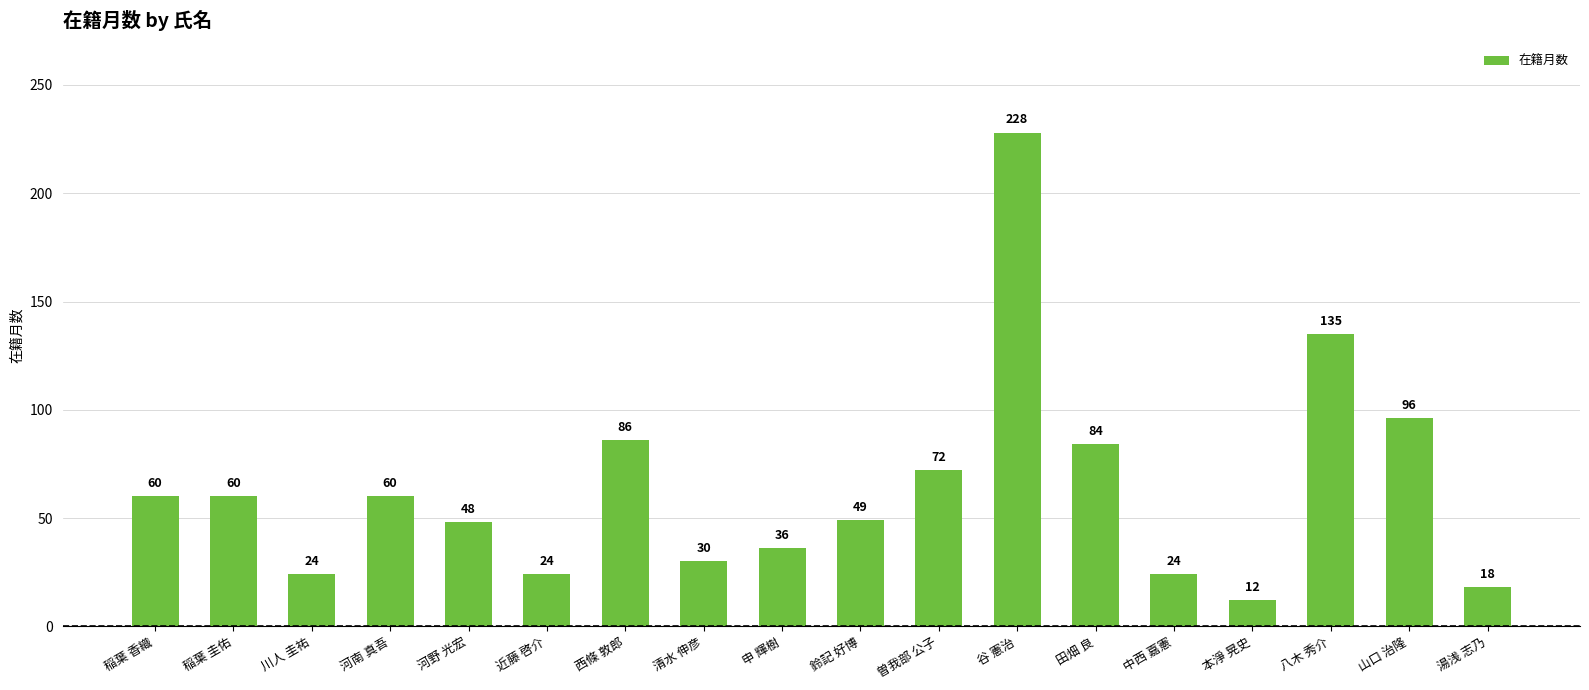

Where is the data nearest to the value 120?

八木 秀介